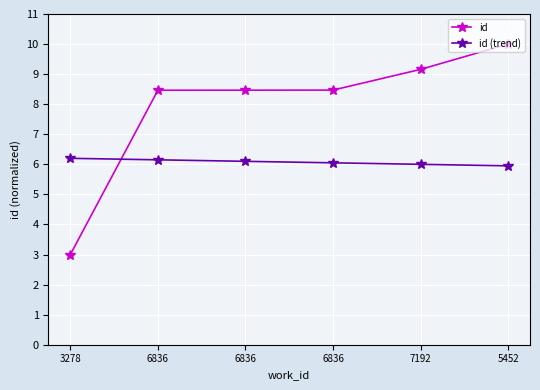

Where do id and id (trend) first cross each other?

3278 and 6836